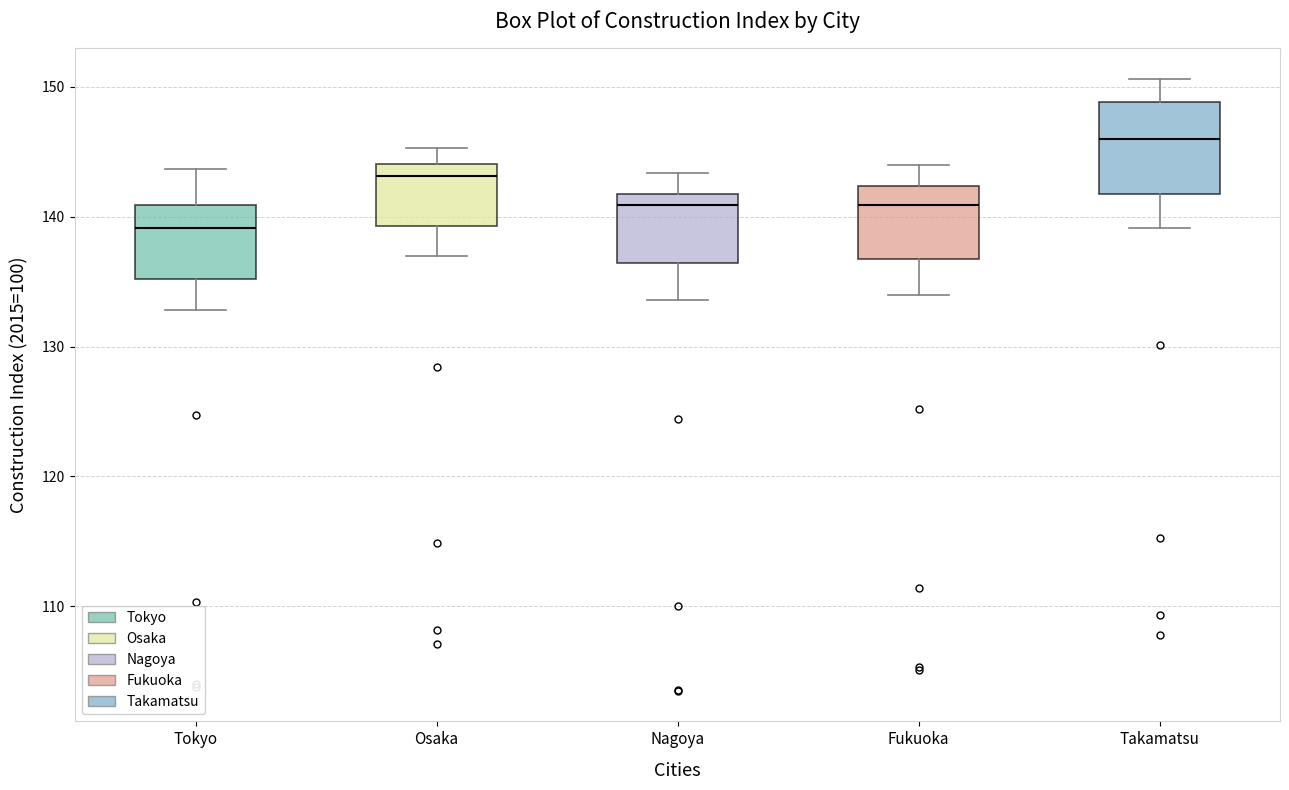

Reading left to right, read every box against the y-axis: the position of its median line, the range the box covers, and the ends of its whiskers. The values are not printed on the chart, so give them approximately, as read against the axis.

Tokyo: median 139, box 135 to 141, whiskers 133 to 144
Osaka: median 143, box 139 to 144, whiskers 137 to 145
Nagoya: median 141, box 136 to 142, whiskers 134 to 143
Fukuoka: median 141, box 137 to 142, whiskers 134 to 144
Takamatsu: median 146, box 142 to 149, whiskers 139 to 151